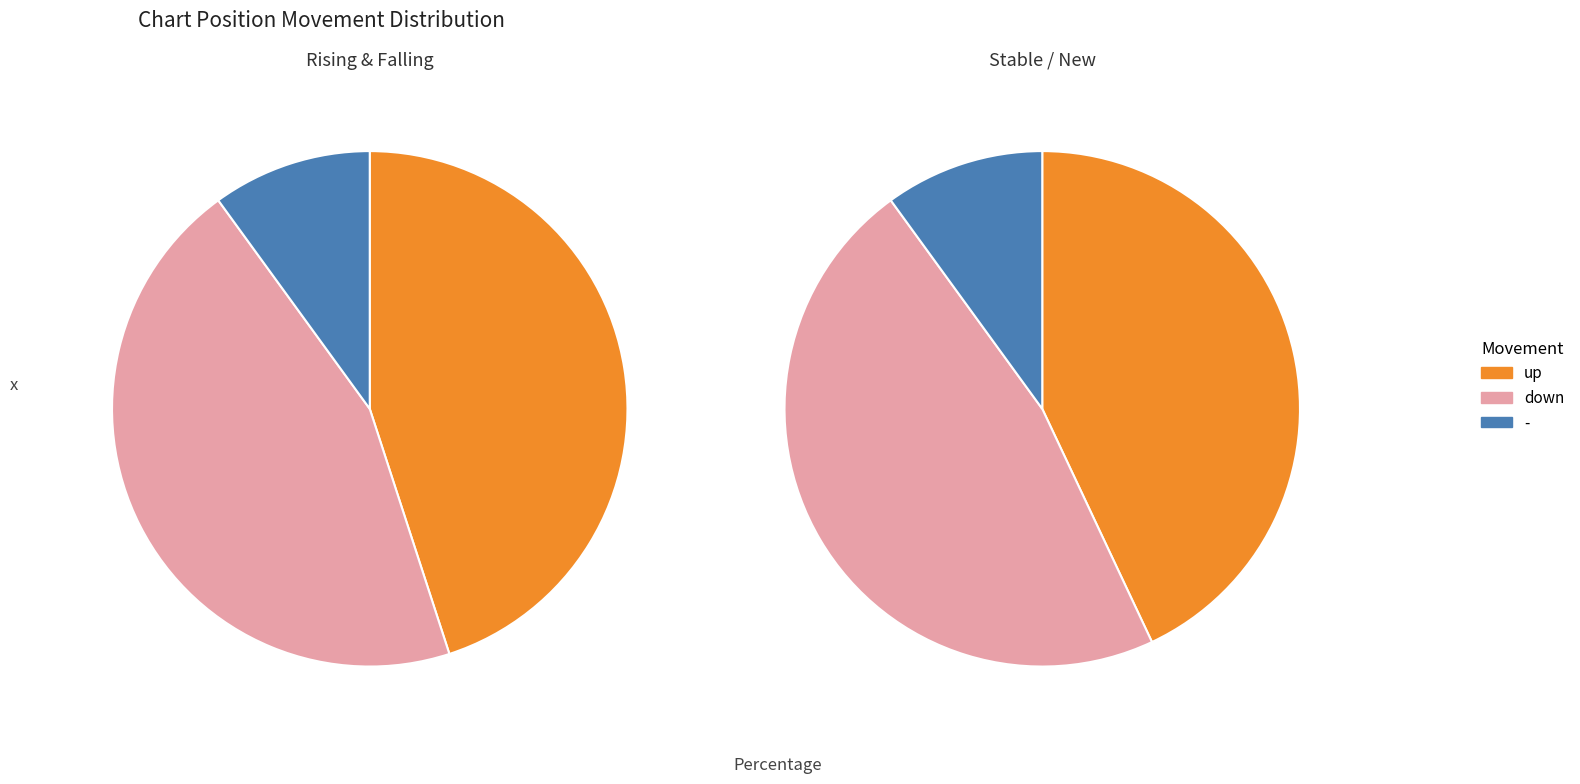

Count the number of slices in the pie.

3